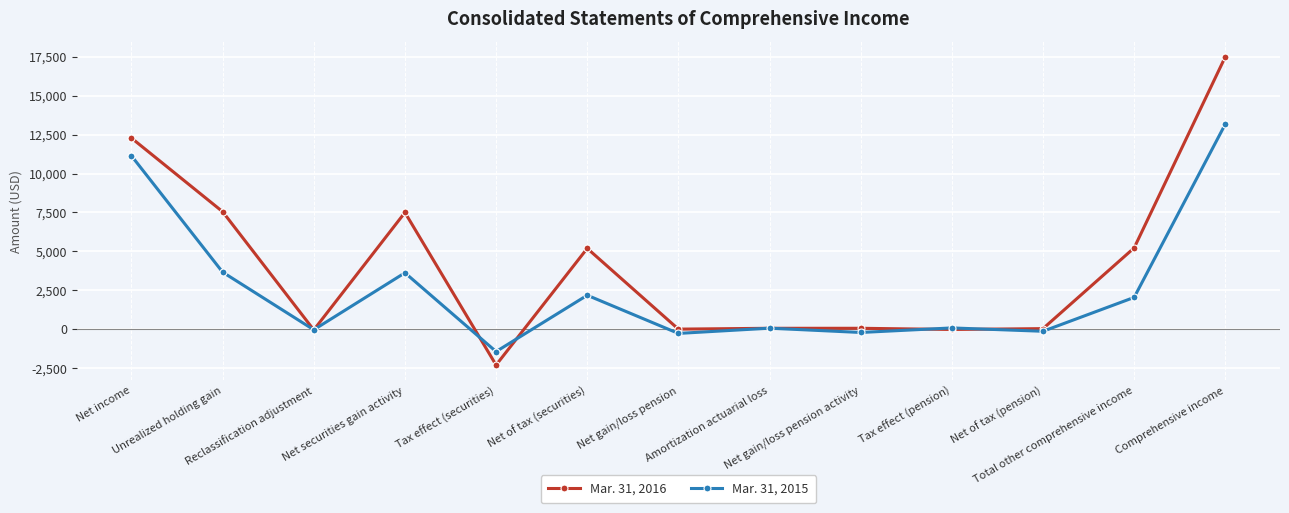

Rank the series at Net gain/loss pension from highest to lowest value.

Mar. 31, 2016, Mar. 31, 2015